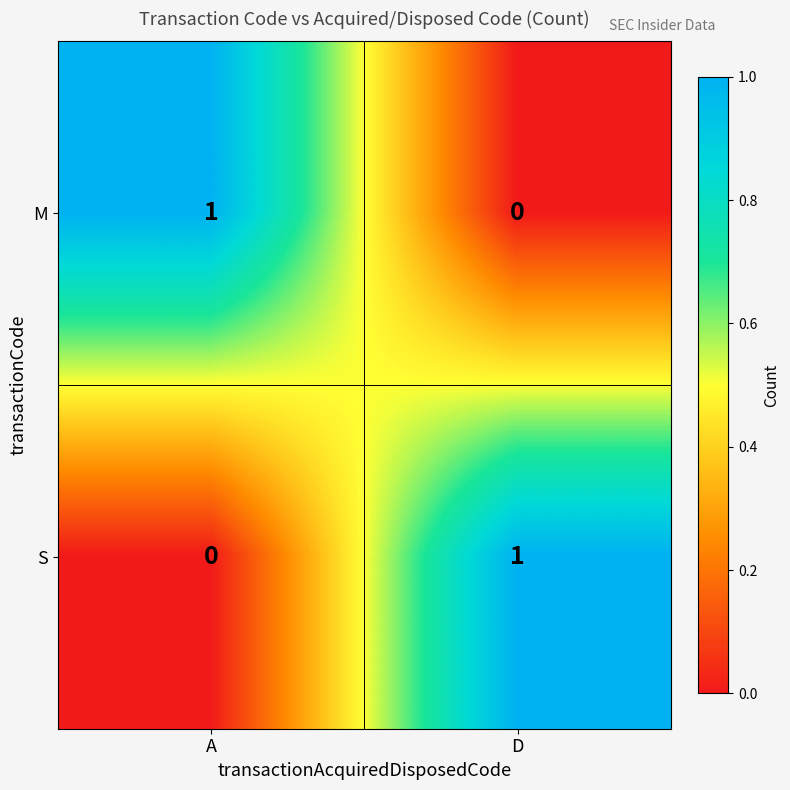

The S series shows 0 at A. True or false?

True